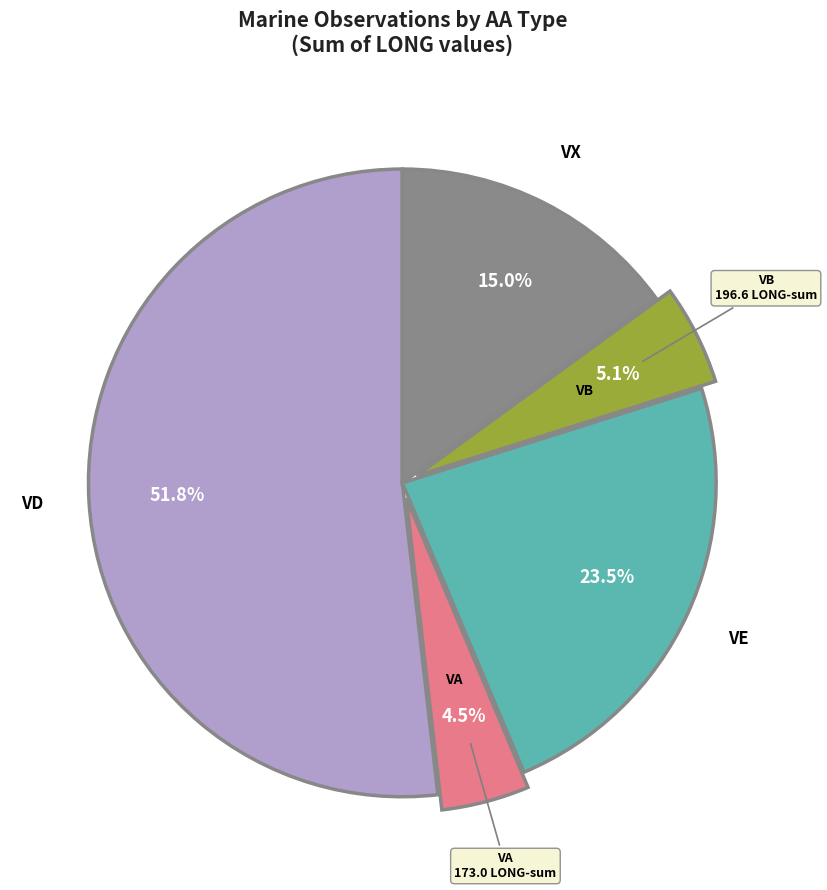

Is there a majority slice in this chart?

Yes